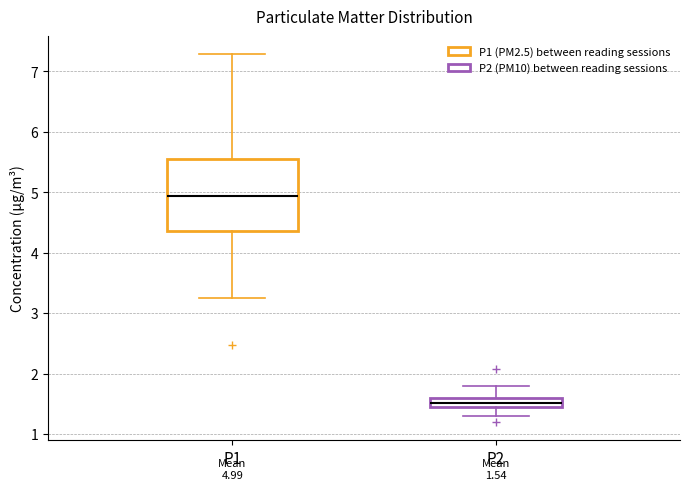

Which box is the tallest, from its lower edge to its upper edge?

P1